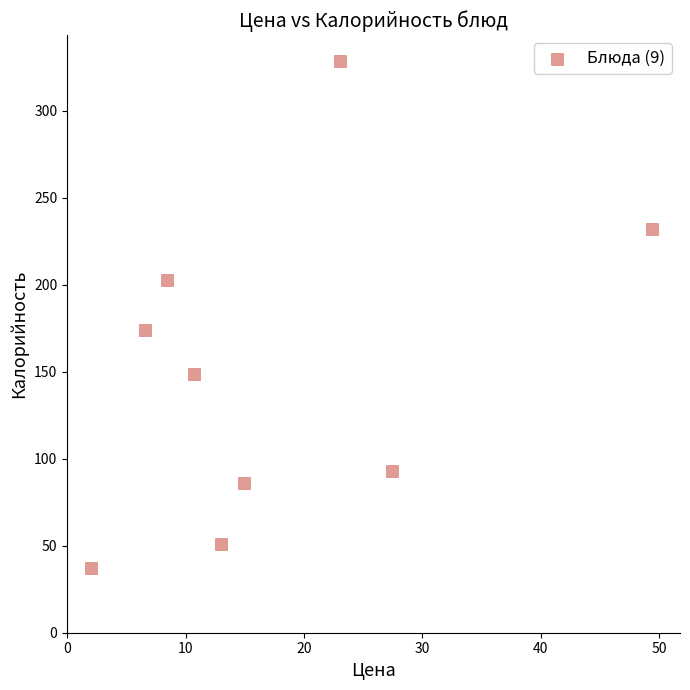

What Y value in the scatter plot is closest to 183?

174.0